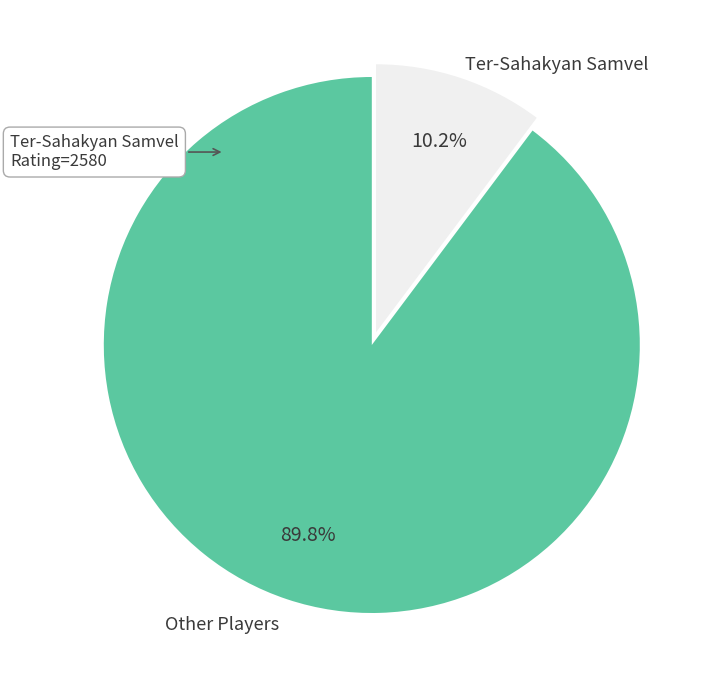

What is the ratio of the value at Other Players to the value at Ter-Sahakyan Samvel?

8.8